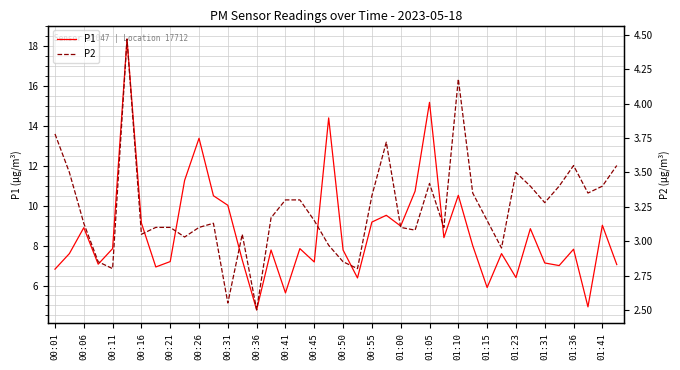

Rank the series by their average value, from lowest to highest.

P2, P1